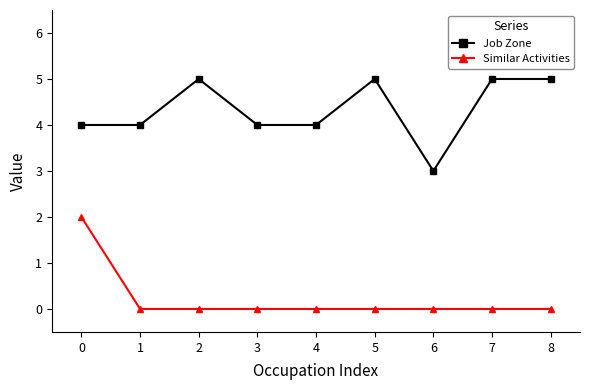

What is the value of the Job Zone point at the 7th from the left?

3